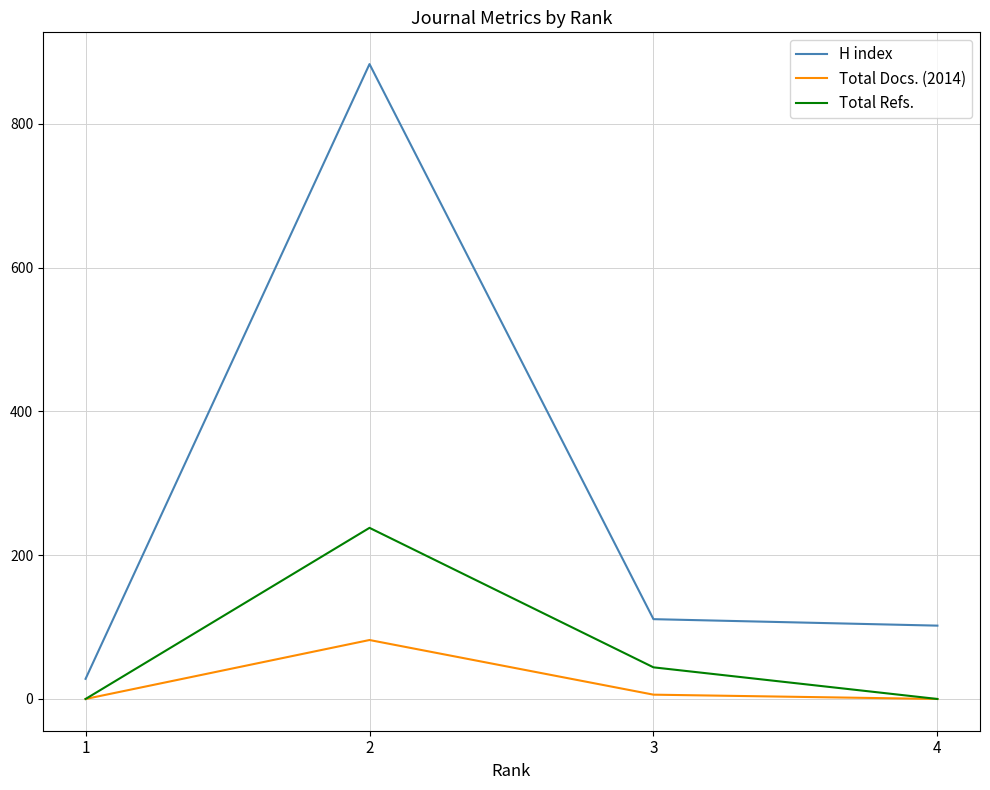

True or false: H index and Total Refs. intersect in this chart.

False